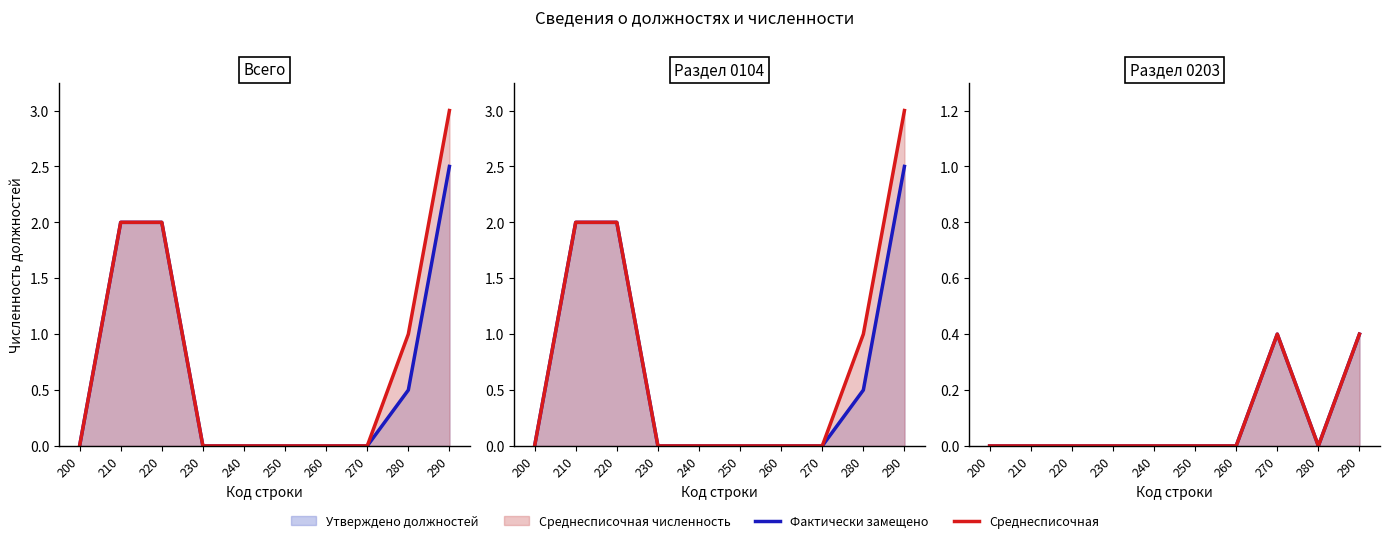

The value of фактически (0203) at 240 is 0.0. True or false?

True